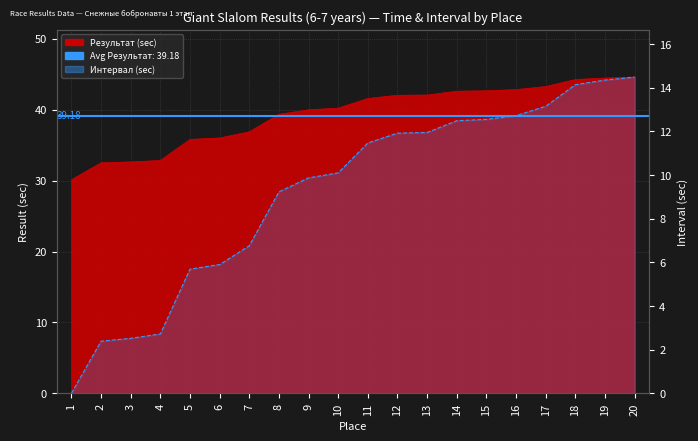

Which has a higher value, 14 or 1?

14